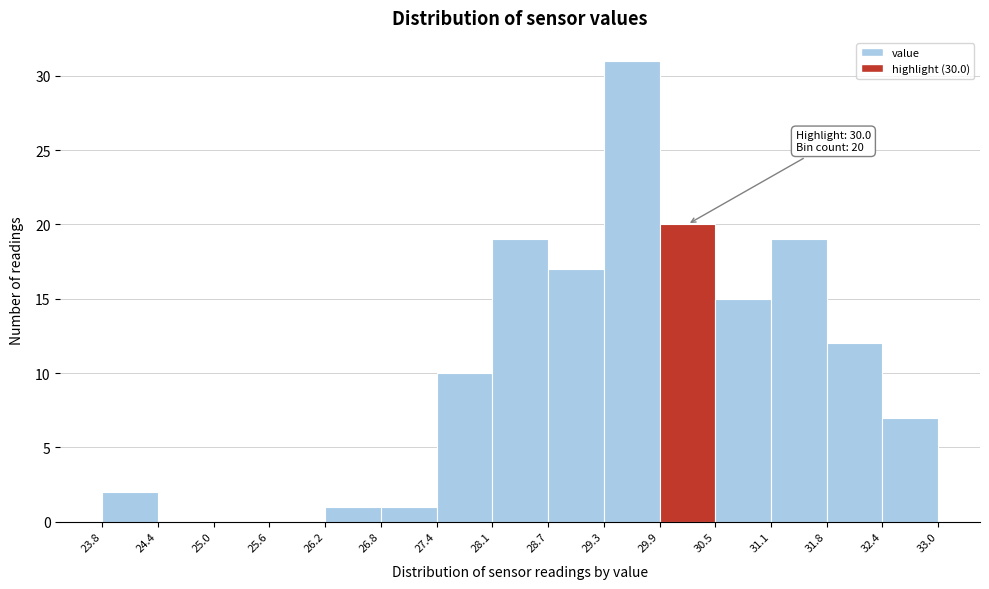

Which range on the x-axis has the tallest bar?

29.3 to 29.9